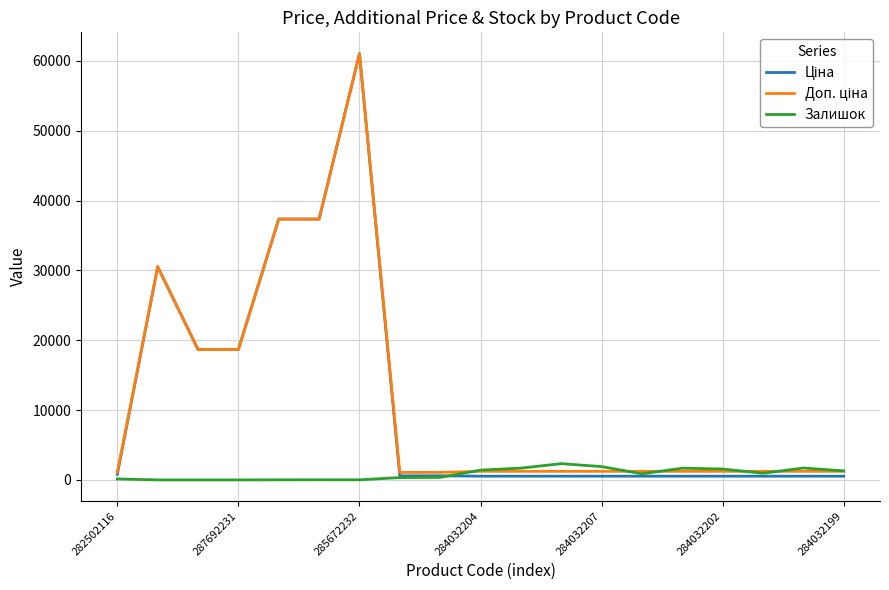

What is the greatest value displayed?

61024.7